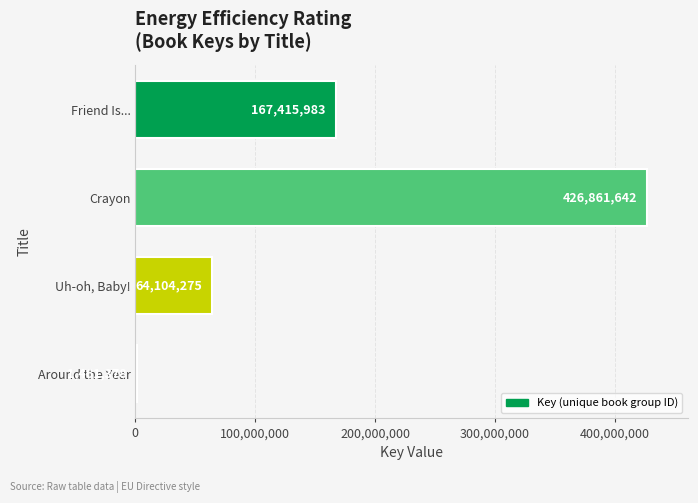

Where is the data nearest to the value 214161510?

Friend Is...